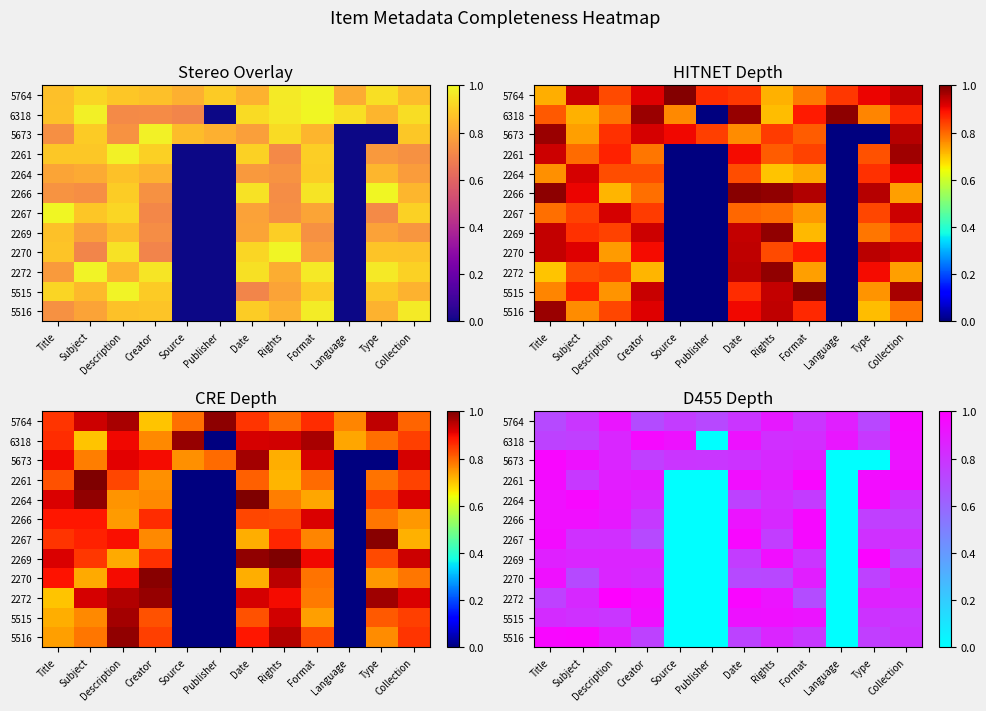

What is the maximum value shown in the chart?

1.0